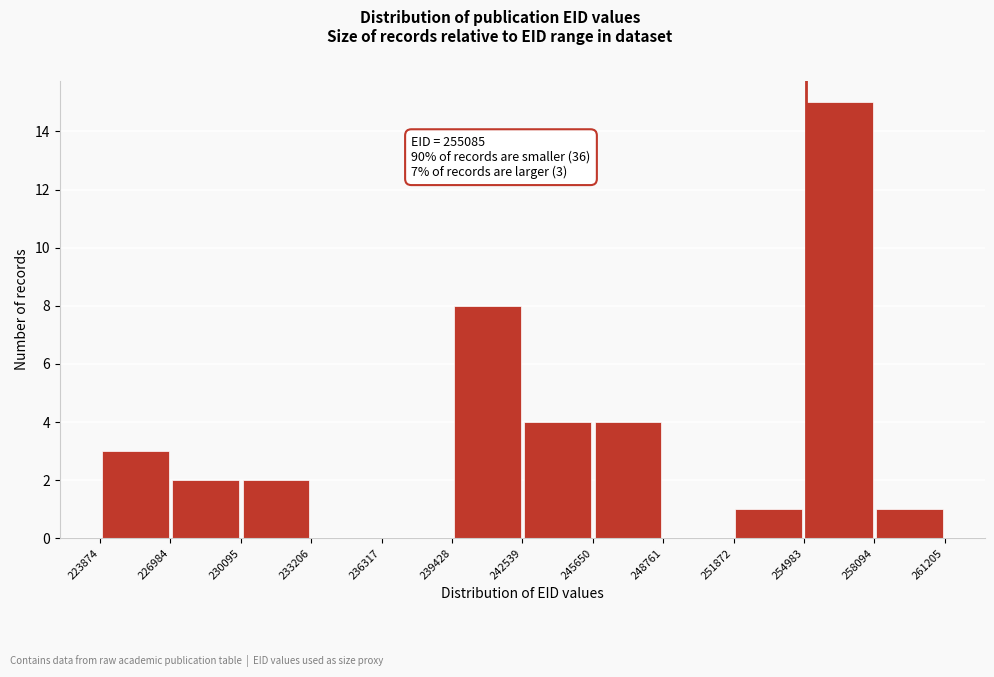

Over which range of the x-axis is the bar tallest?

254983 to 258094